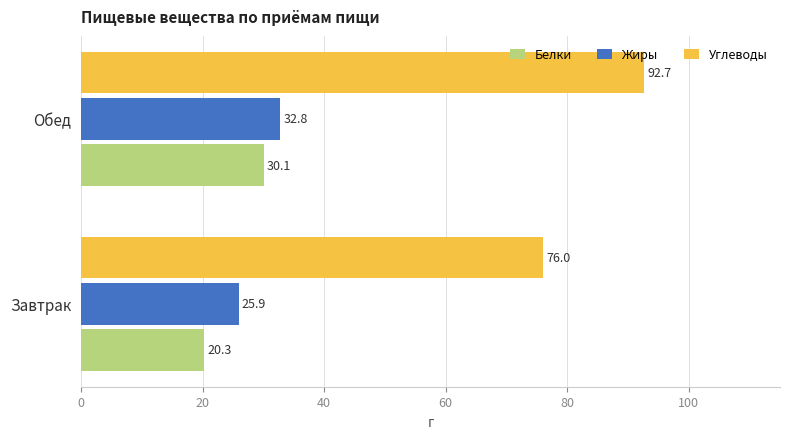

Rank the series by their maximum value, from lowest to highest.

Белки, Жиры, Углеводы